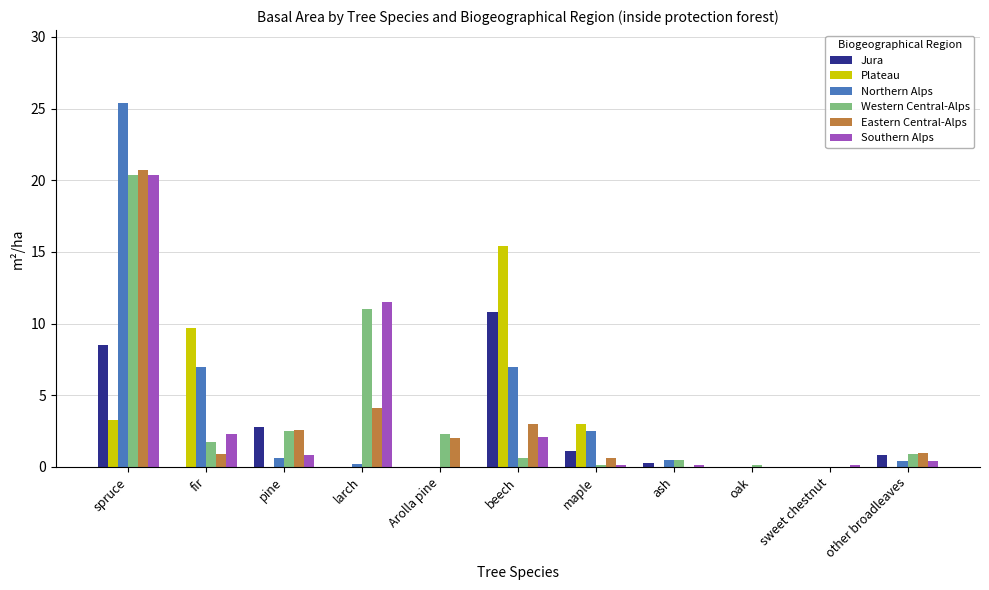

What is the sum of all Eastern Central-Alps values?

34.9